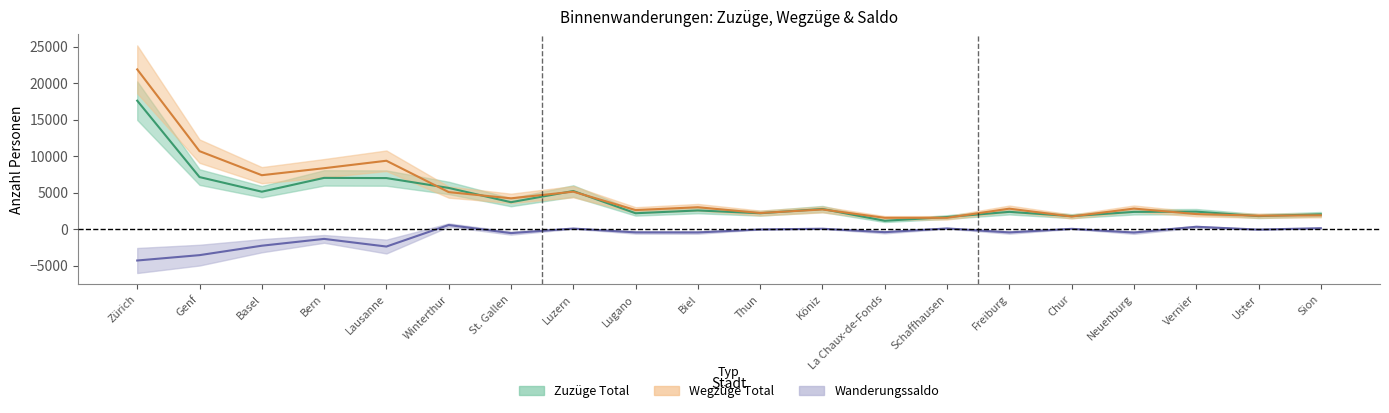

At which label is Zuzüge Total closest to 9387?

Genf